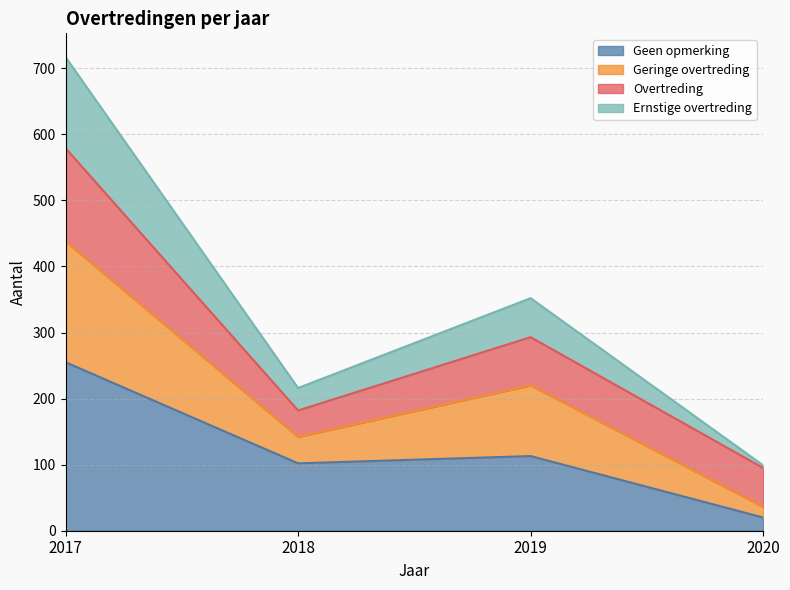

The Geen opmerking series shows 42 at 2019. True or false?

False